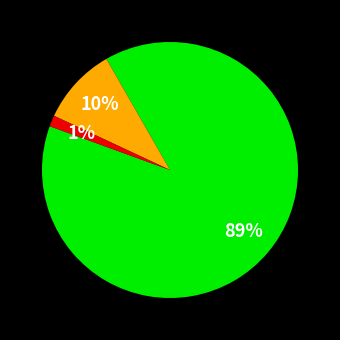

To the nearest percent, what is the average slice percentage?

33%